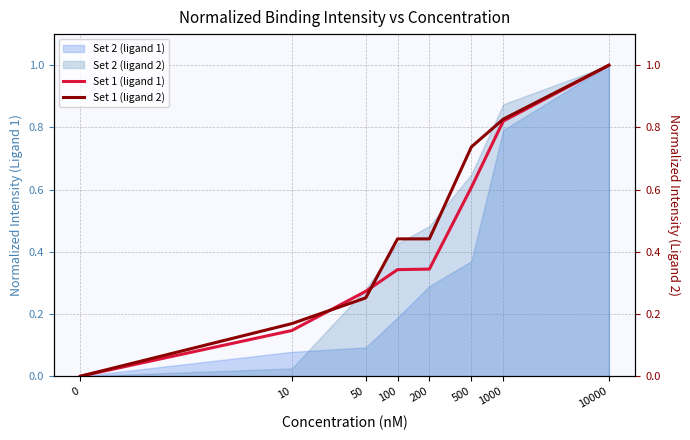

The value of Set 1 (ligand 1) at 200 is 0.2. True or false?

False